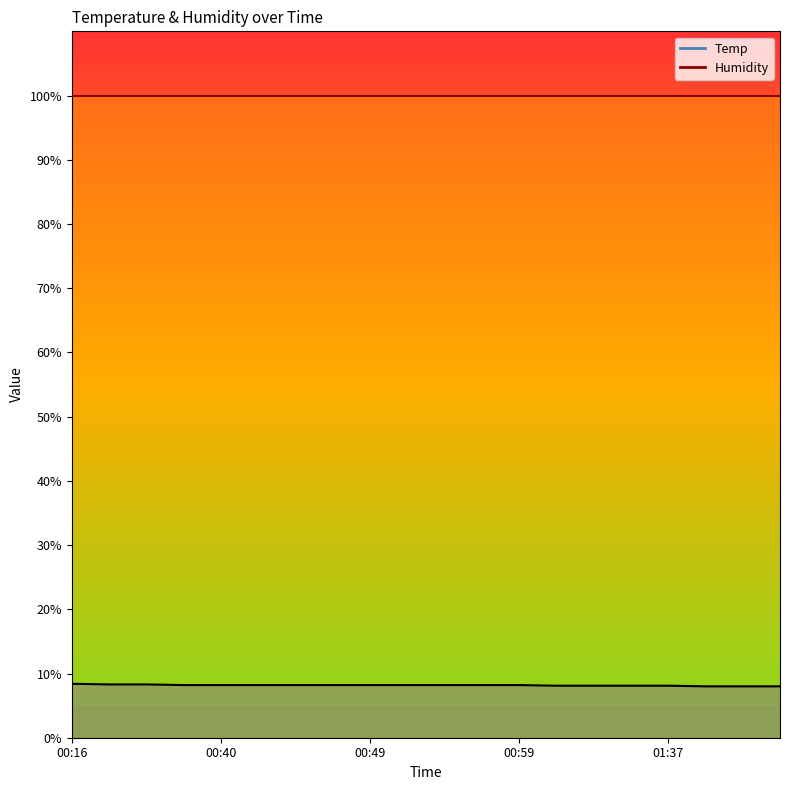

Where is the data nearest to the value 8?

01:39